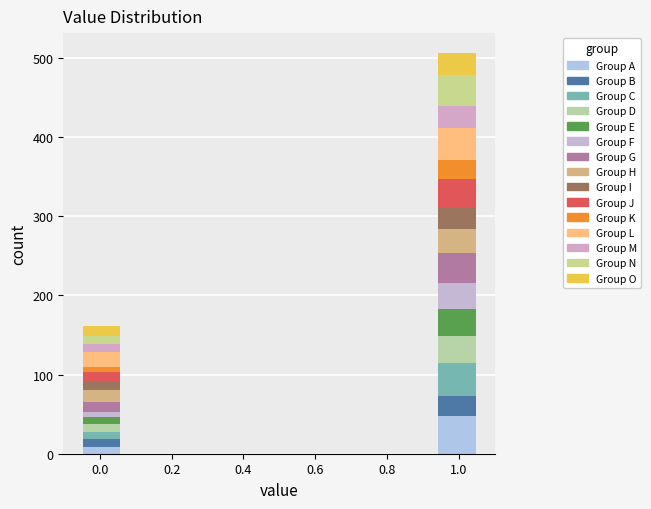

Reading left to right, transcribe this chart: for each stacked bar, give the range it covers on the x-axis and its total height. Neither the bar edges nor the heights are printed on the chart, so give them approximately, as read against the axes.

-0.05 to 0.06: 160
0.06 to 0.17: 0
0.17 to 0.28: 0
0.28 to 0.39: 0
0.39 to 0.50: 0
0.50 to 0.61: 0
0.61 to 0.72: 0
0.72 to 0.83: 0
0.83 to 0.94: 0
0.94 to 1.05: 510